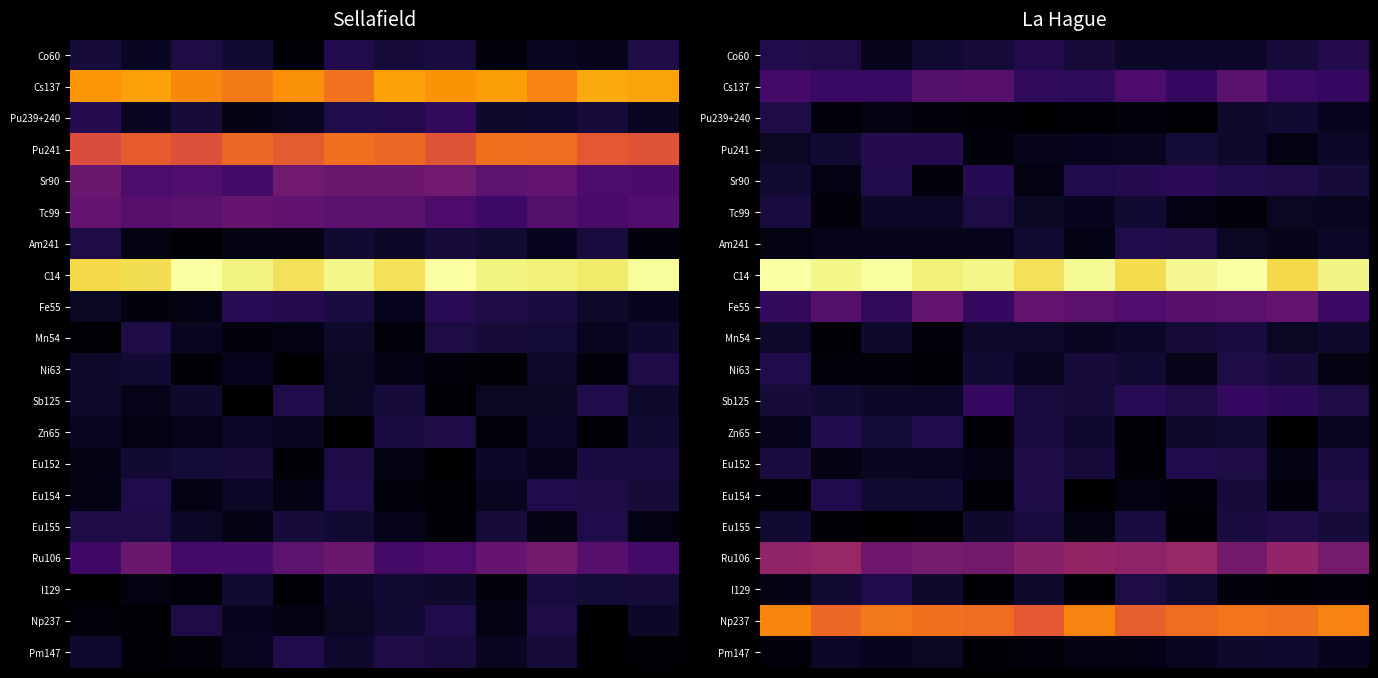

Between 3 and 1, which is larger?

1